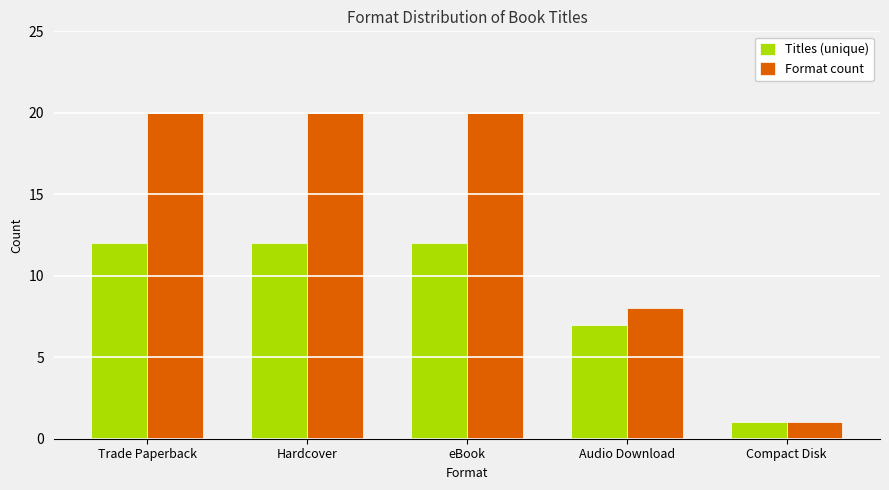

True or false: Titles (unique) has a value of 2 at Audio Download.

False